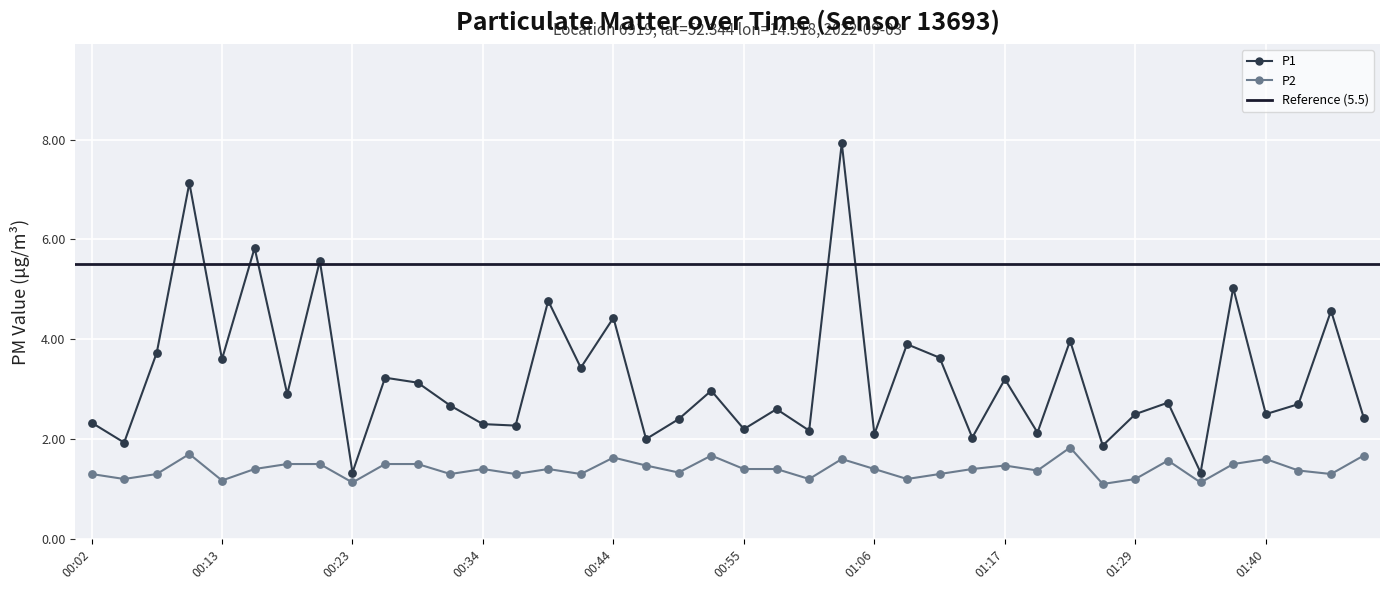

At how many categories does at least one series exceed 2?

35